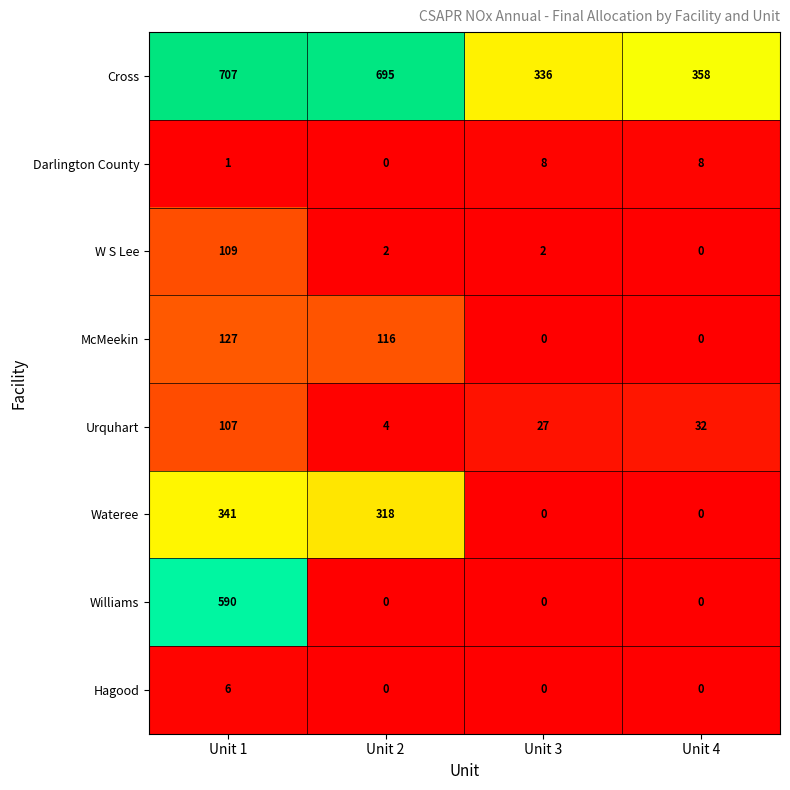

What is the average value of the W S Lee series?

28